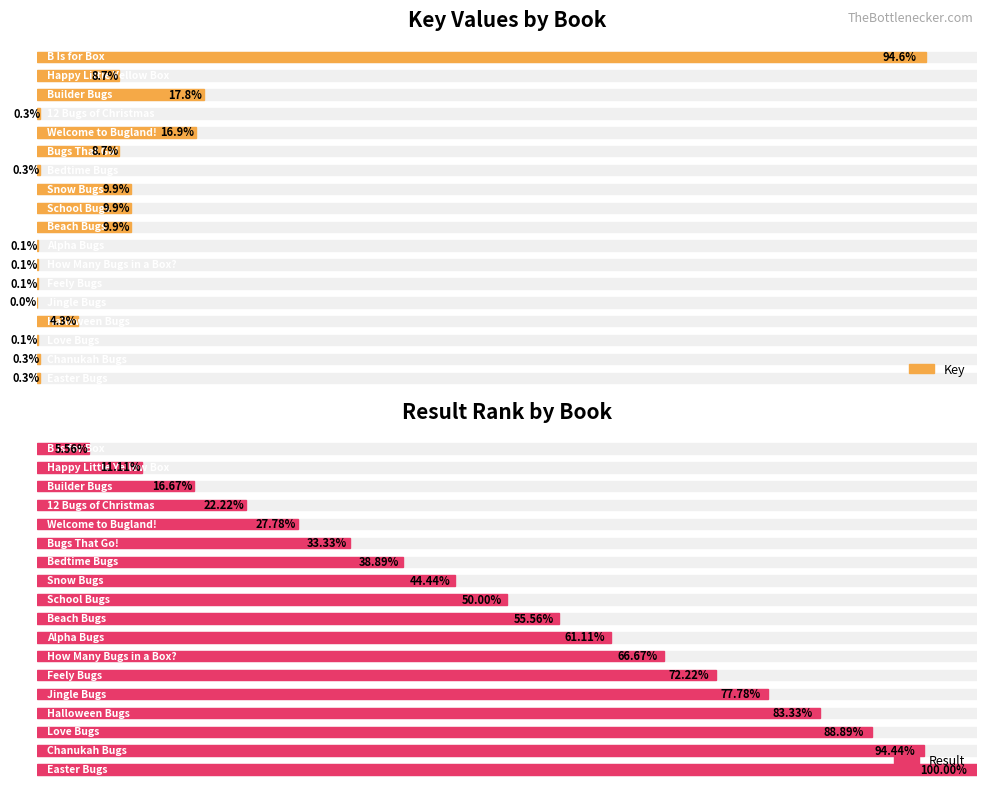

Which category has the highest value in the Key series?

B Is for Box